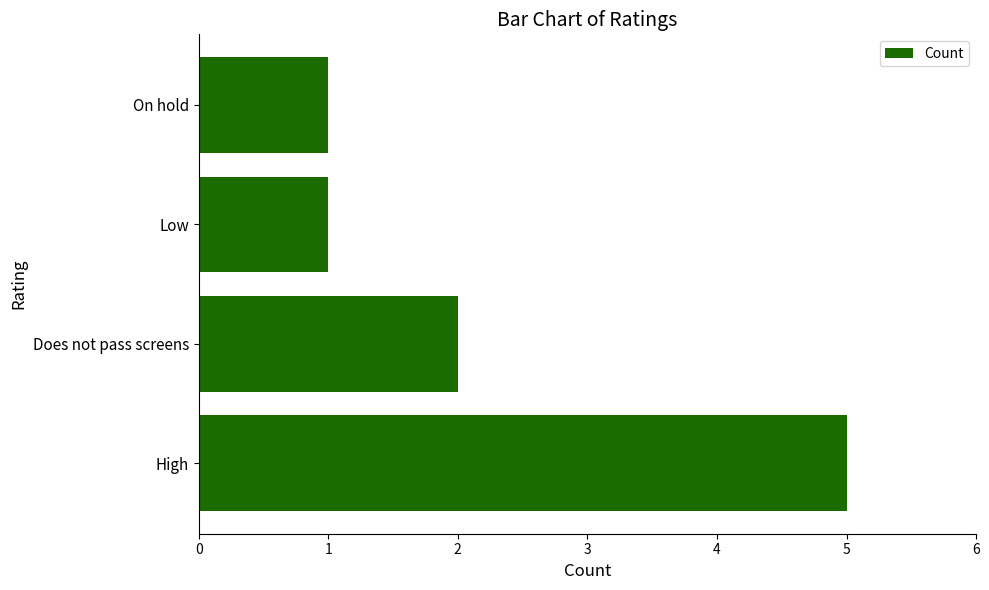

What is the average value?

2